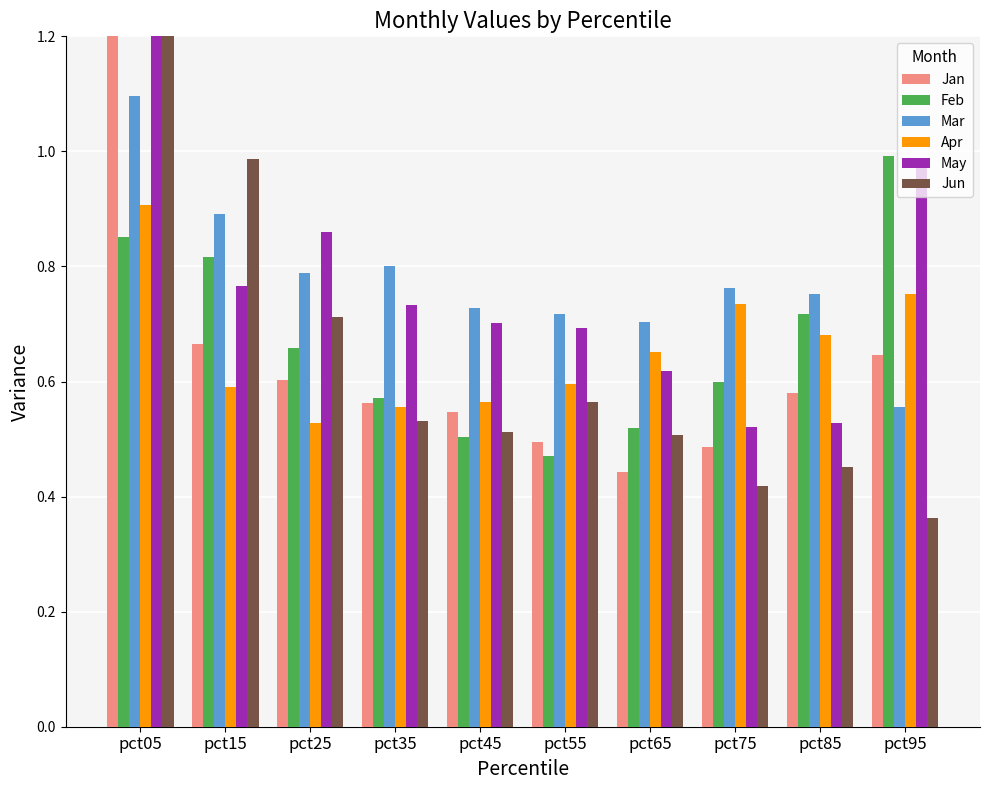

What is the sum of the Mar values at pct35 and pct75?

1.6